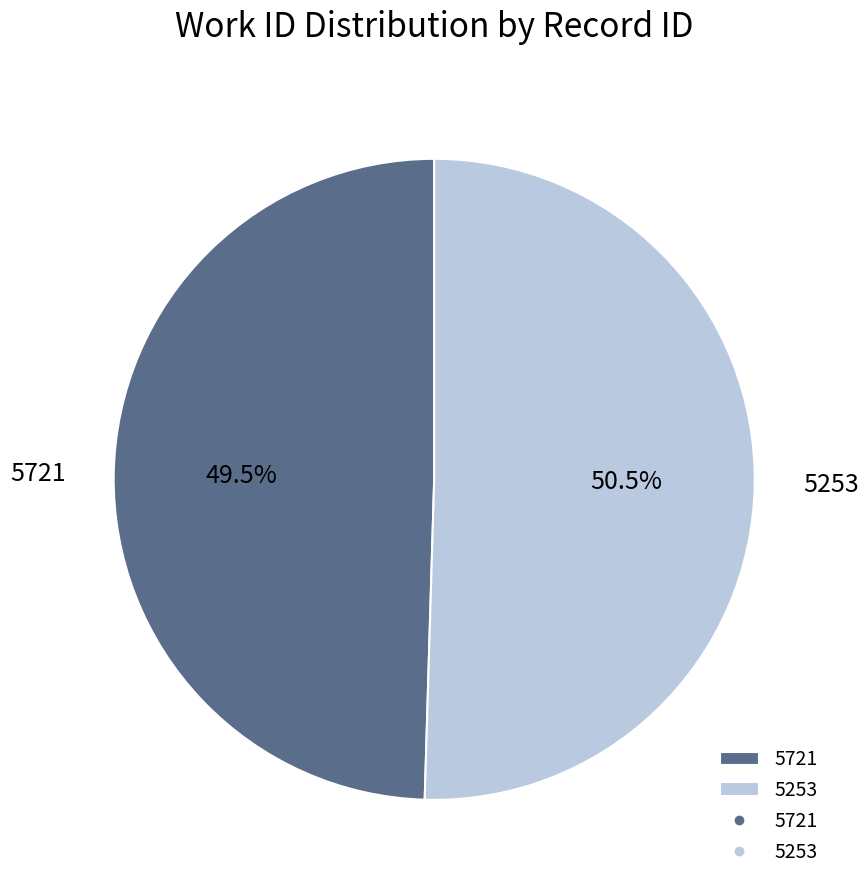

Rank the categories by value from lowest to highest.

5721, 5253